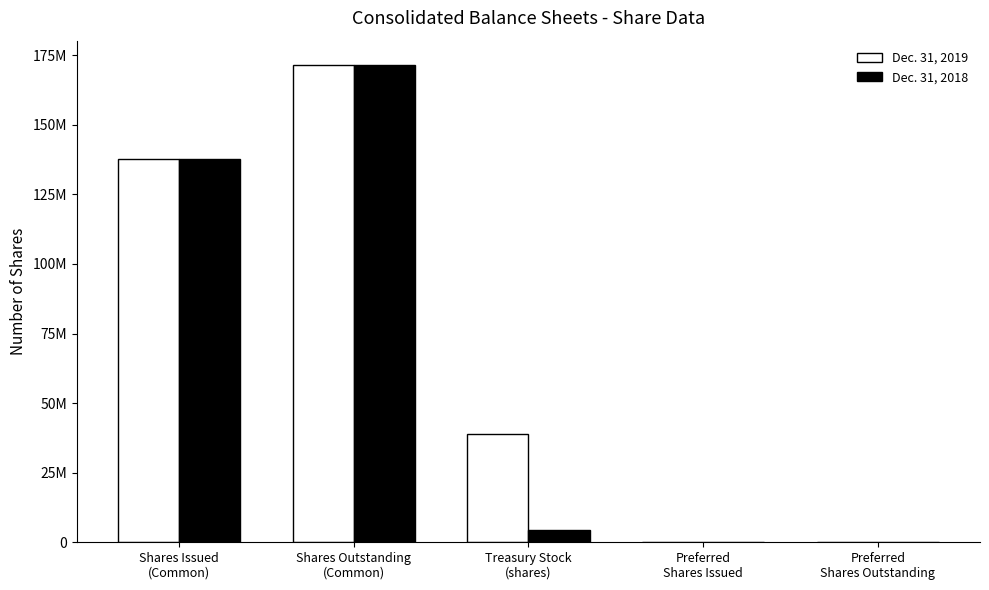

Does the chart contain stacked bars?

No